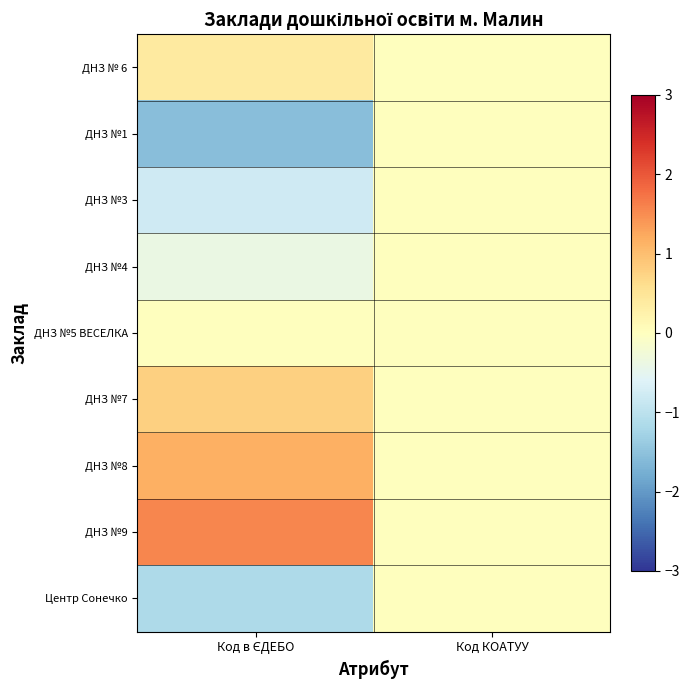

Reading right to left, what are all the values shown in this chart?

ДНЗ № 6: Код КОАТУУ=0.0	Код в ЄДЕБО=0.4
ДНЗ №1: Код КОАТУУ=0.0	Код в ЄДЕБО=-1.5
ДНЗ №3: Код КОАТУУ=0.0	Код в ЄДЕБО=-0.8
ДНЗ №4: Код КОАТУУ=0.0	Код в ЄДЕБО=-0.4
ДНЗ №5 ВЕСЕЛКА: Код КОАТУУ=0.0	Код в ЄДЕБО=0.0
ДНЗ №7: Код КОАТУУ=0.0	Код в ЄДЕБО=0.8
ДНЗ №8: Код КОАТУУ=0.0	Код в ЄДЕБО=1.2
ДНЗ №9: Код КОАТУУ=0.0	Код в ЄДЕБО=1.5
Центр Сонечко: Код КОАТУУ=0.0	Код в ЄДЕБО=-1.2